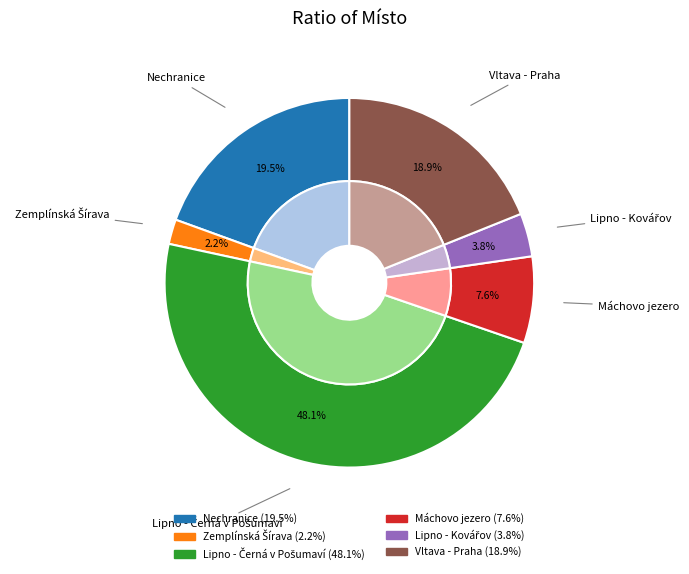

To the nearest percent, what portion does Vltava - Praha represent?

19%